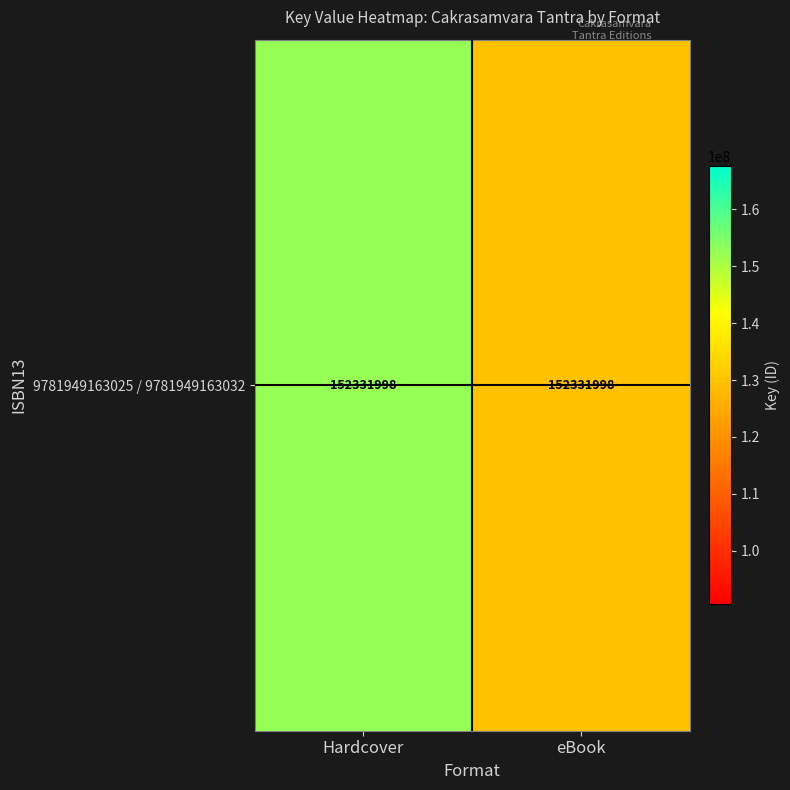

What is the change in value from Hardcover to eBook?

-22849799.7